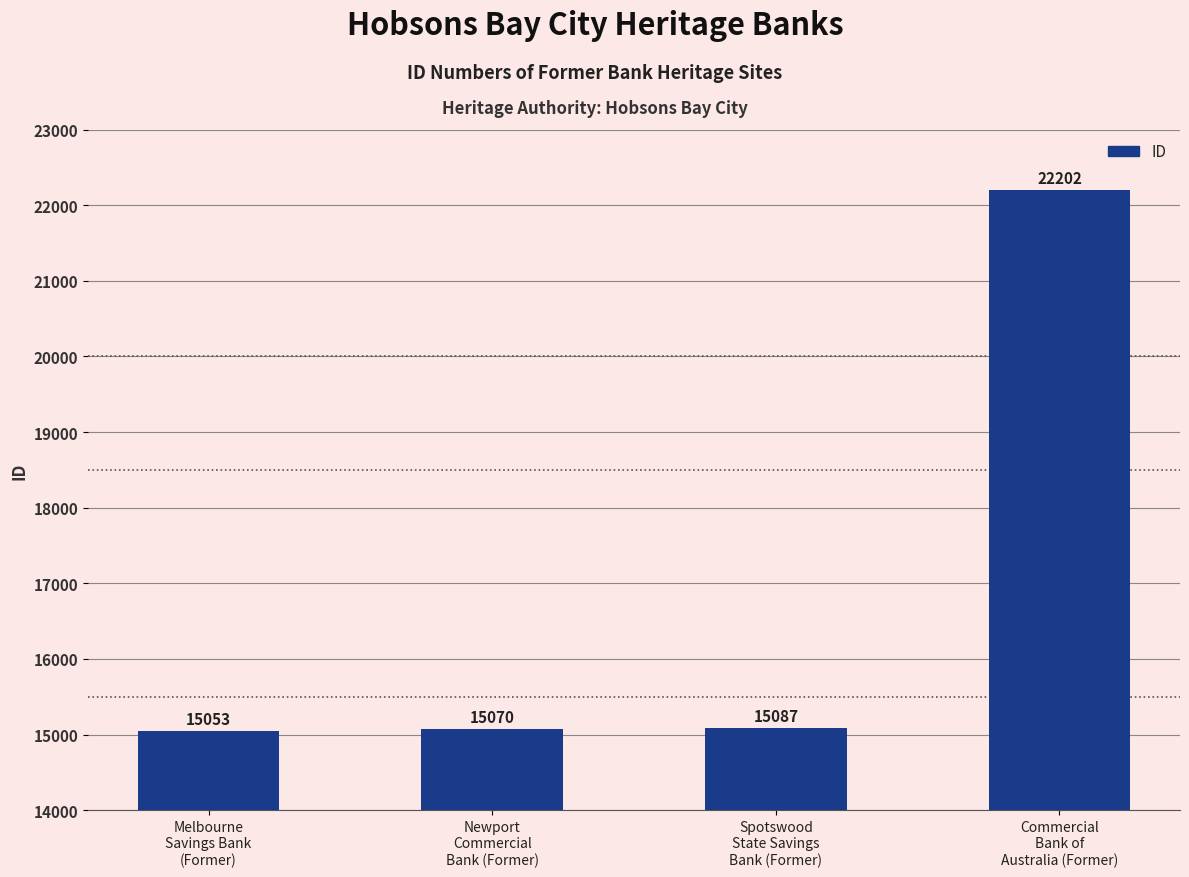

What is the sum of all values?

67412